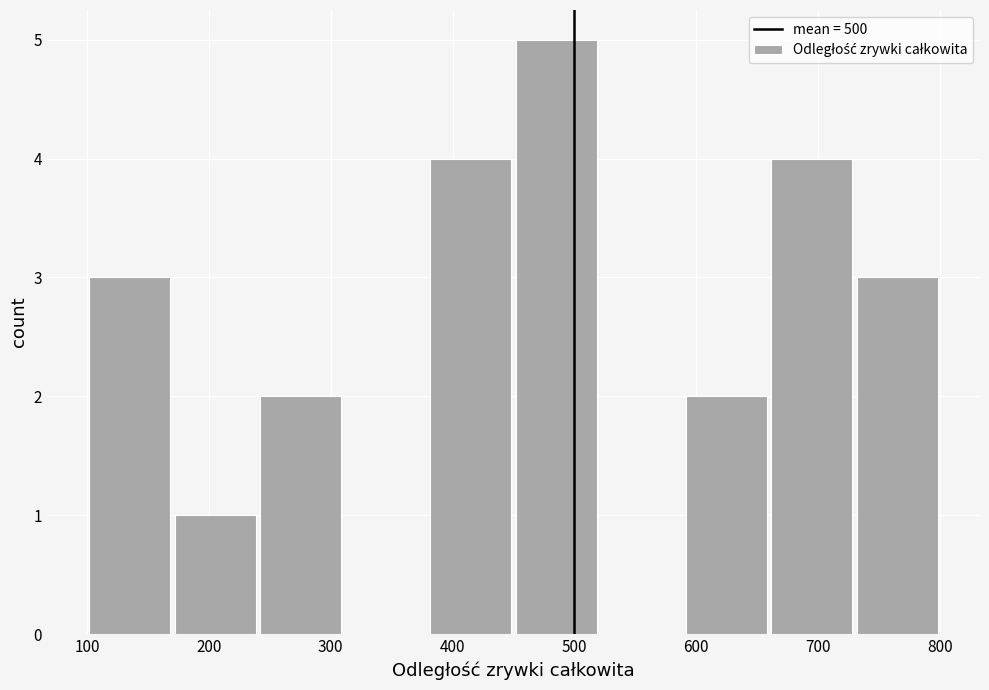

Reading left to right, transcribe this chart: for each bar, give the range it covers on the x-axis and its height. The values are not printed on the chart, so give them approximately, as read against the axis.

100 to 170: 3
170 to 240: 1
240 to 310: 2
310 to 380: 0
380 to 450: 4
450 to 520: 5
520 to 590: 0
590 to 660: 2
660 to 730: 4
730 to 800: 3